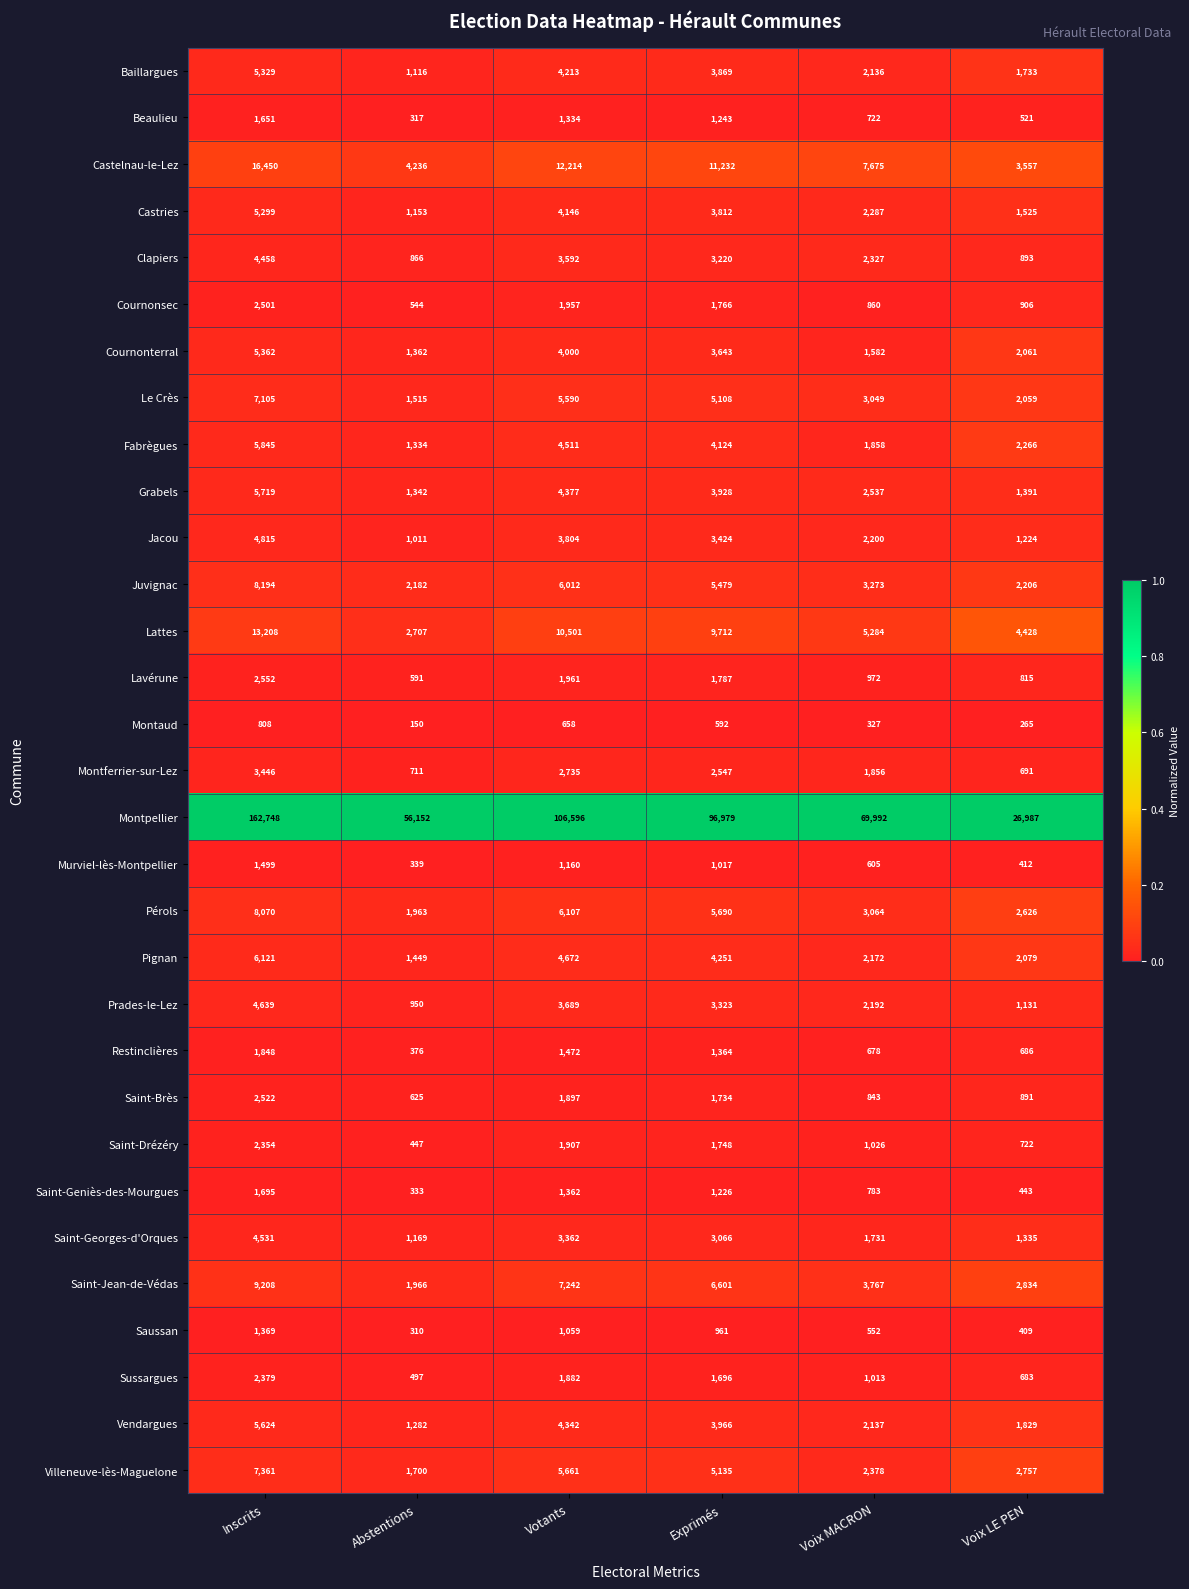

Which category has the highest value across all series?

Inscrits